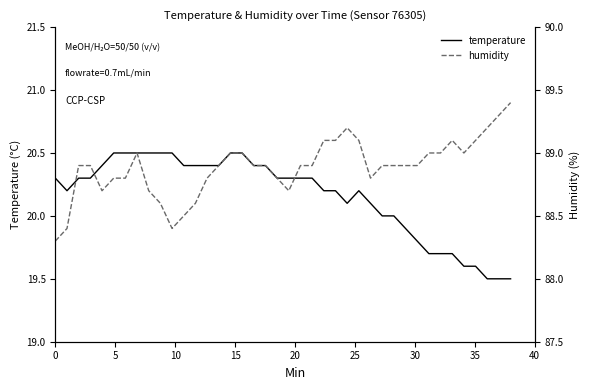

What is the minimum value for temperature?

19.5